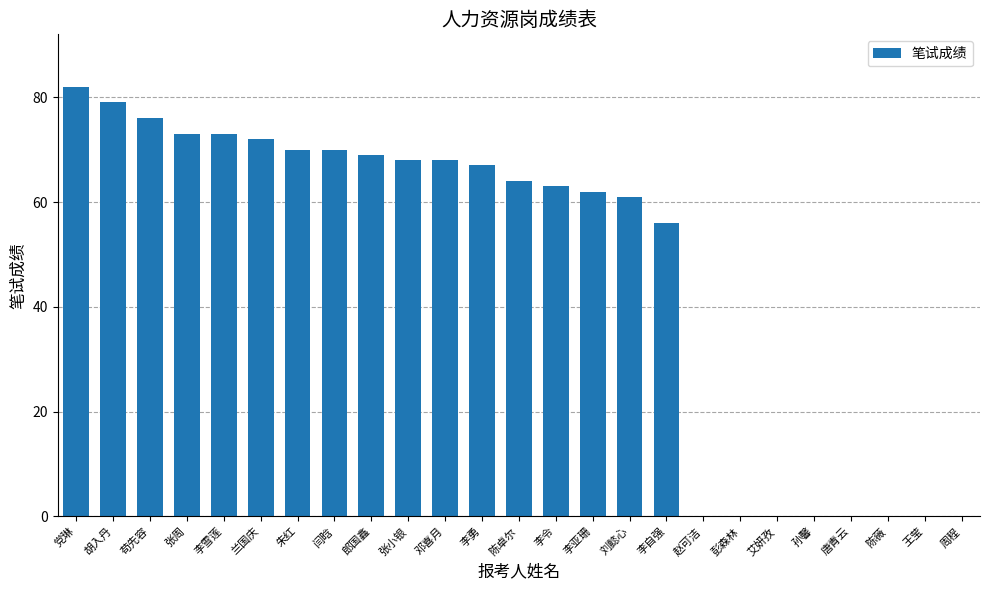

What is the sum of all values?

1173